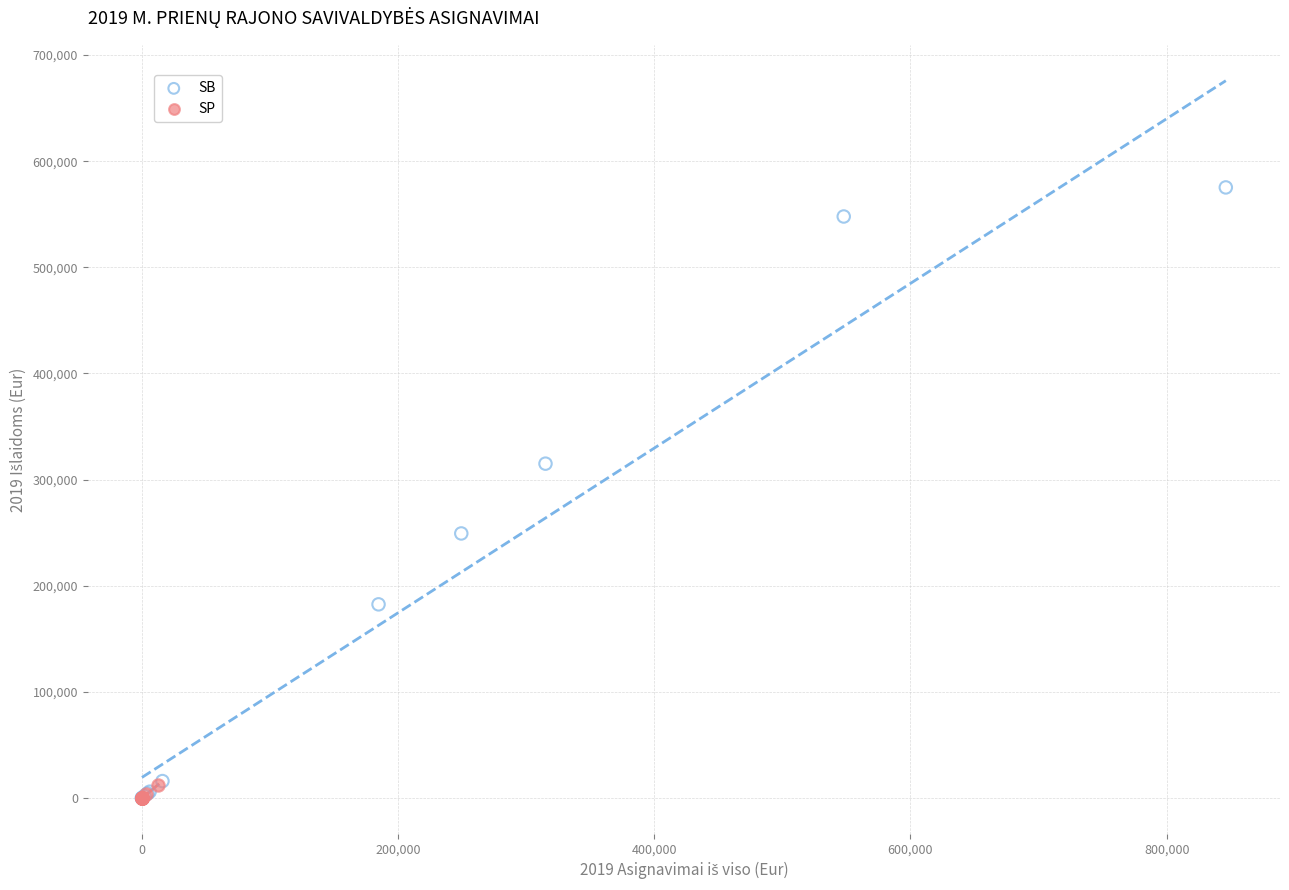

Which series reaches the maximum Y coordinate?

SB